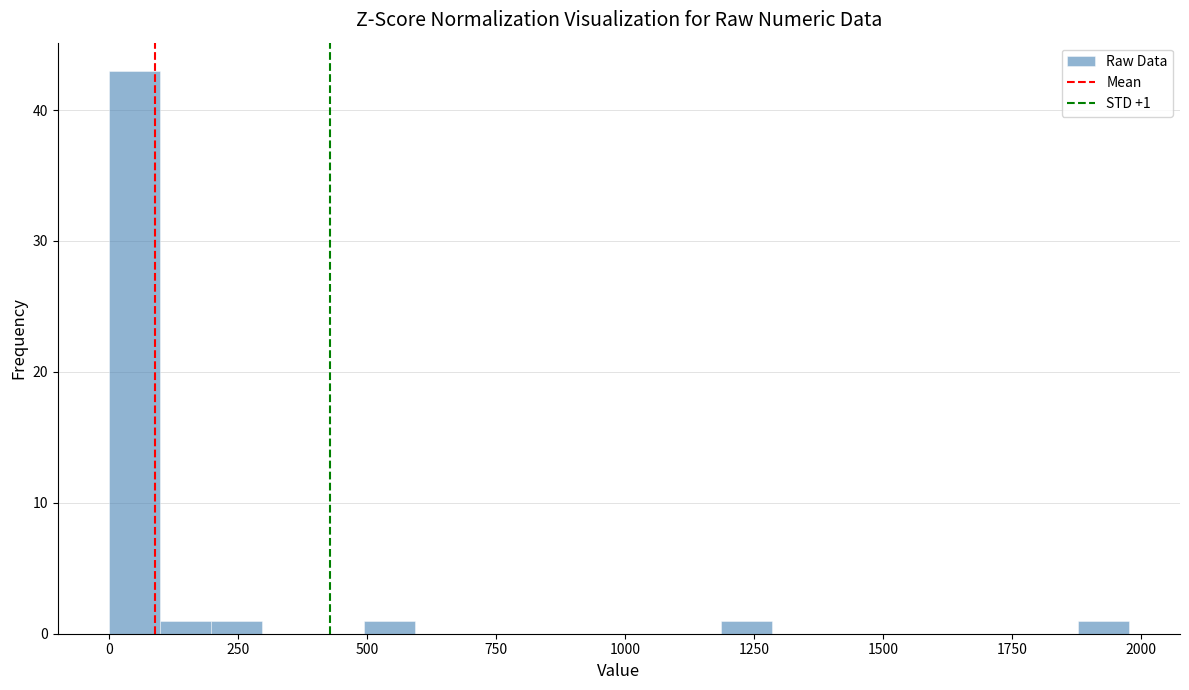

Around what value on the x-axis is the tallest bar? Give the approximate position of its centre, as read against the axis.

50